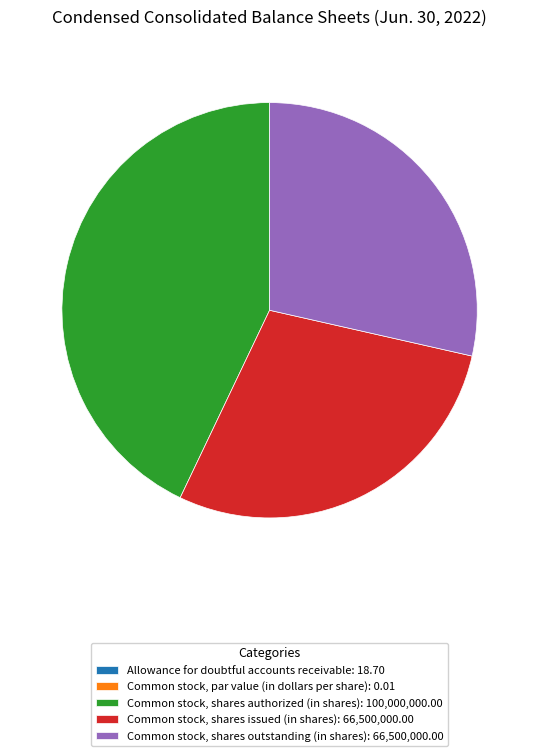

Is it true that Common stock, shares authorized (in shares): 100,000,000.00 is 55% of the pie?

False